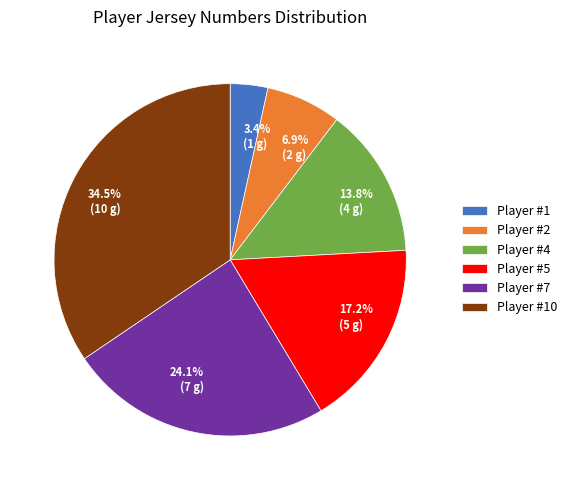

Is there any slice that represents more than half of the pie?

No